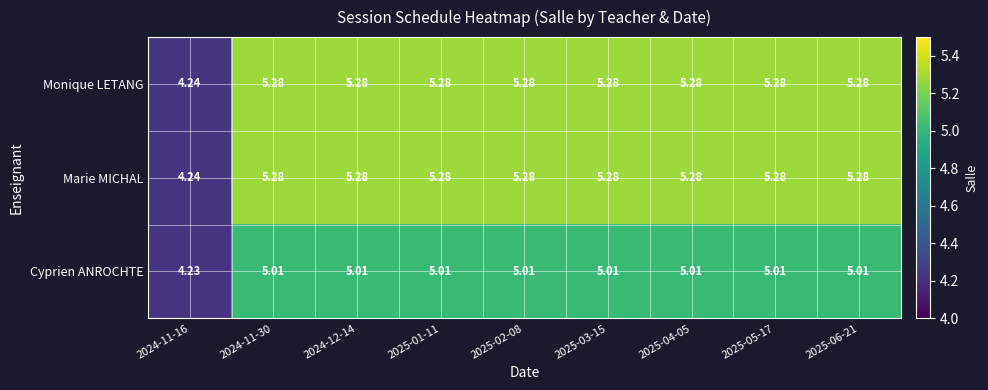

Is the value of Cyprien ANROCHTE at 2024-11-16 greater than the value of Marie MICHAL at 2025-05-17?

No